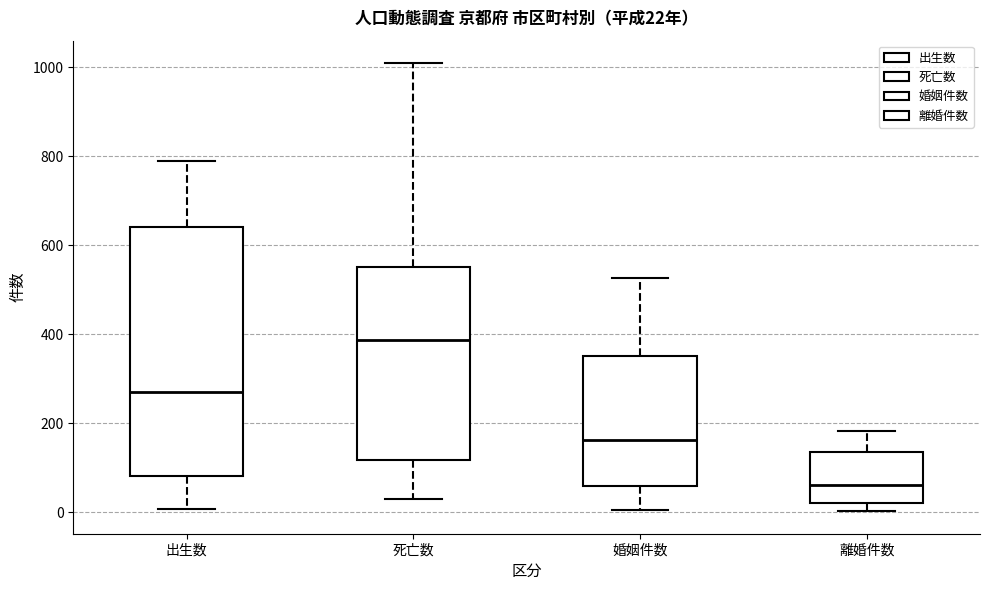

Which box has the highest median line?

死亡数